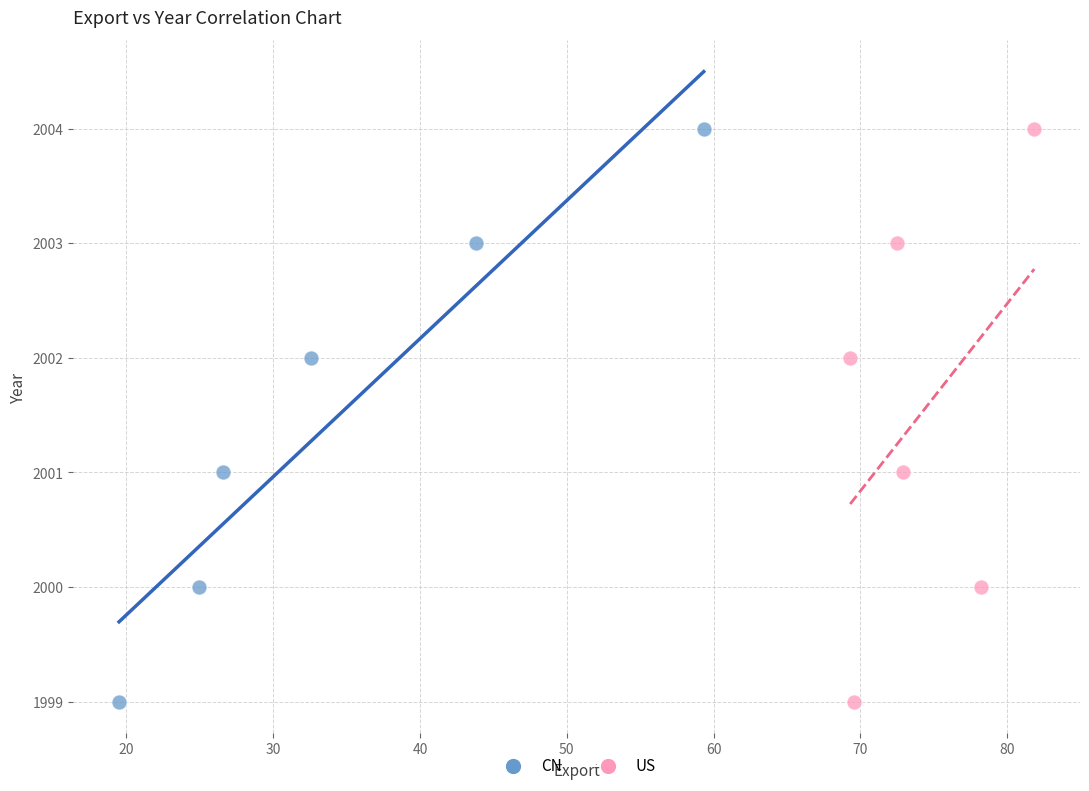

What are all the series names shown in the legend?

CN, US